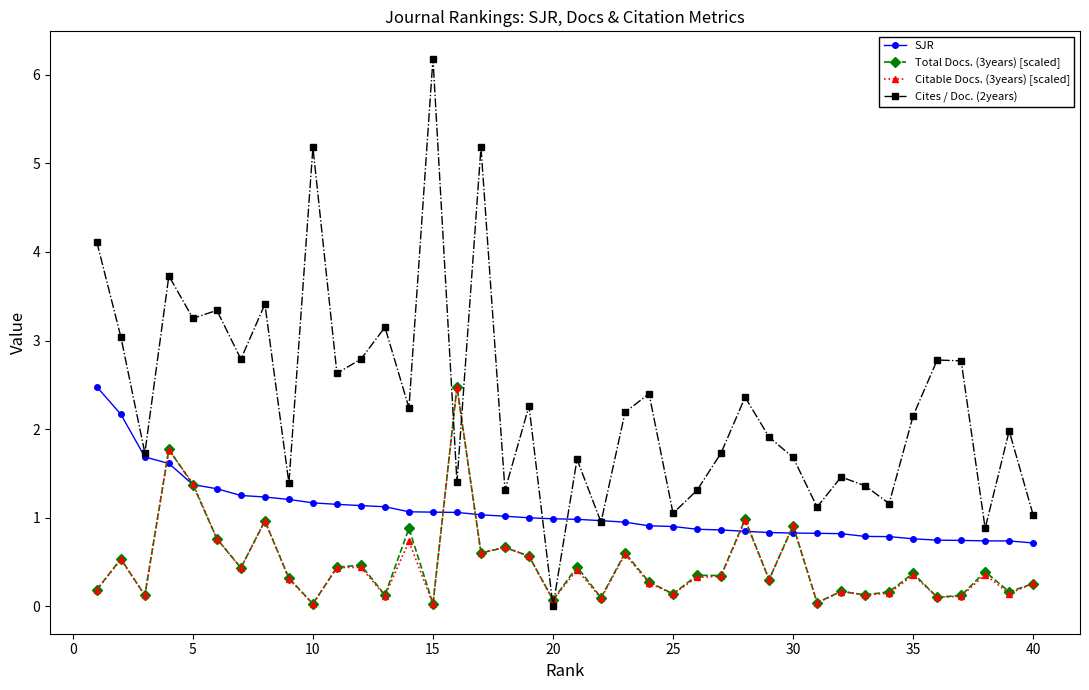

What is the highest value of the Citable Docs. (3years) [scaled] series?

2.5